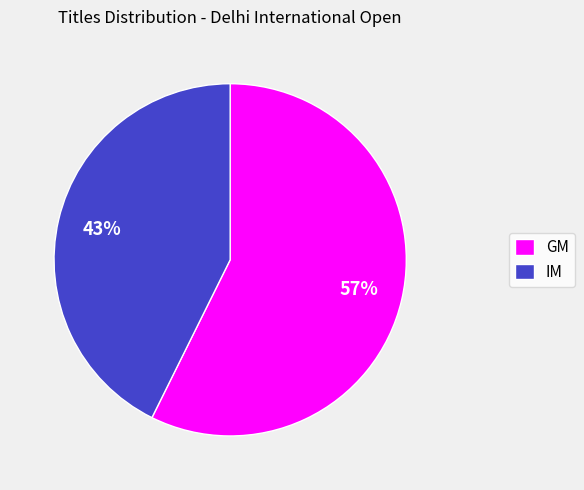

What percentage is the GM slice, to the nearest percent?

57%